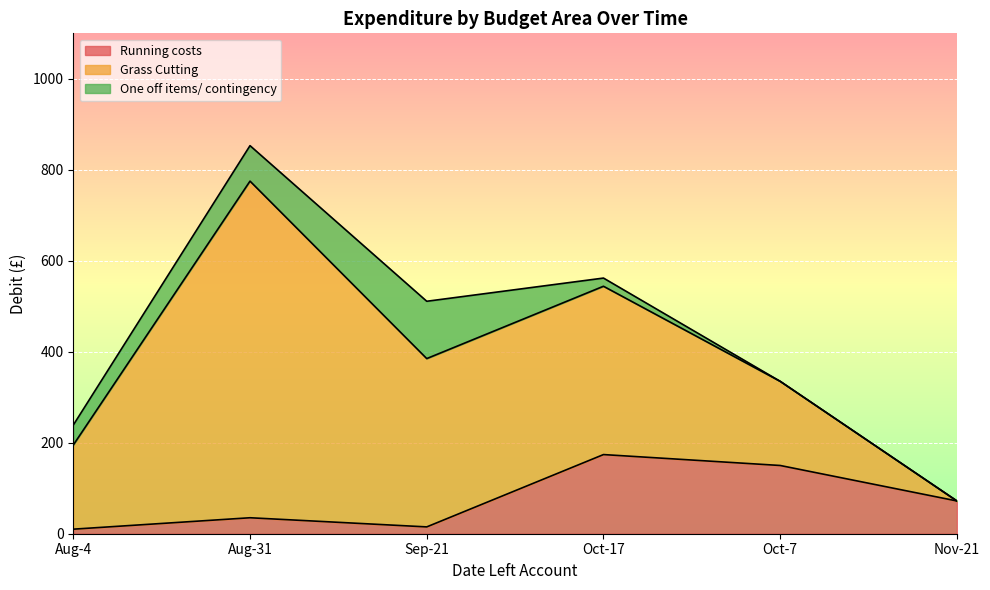

Which category has the highest value in the Running costs series?

Oct-17